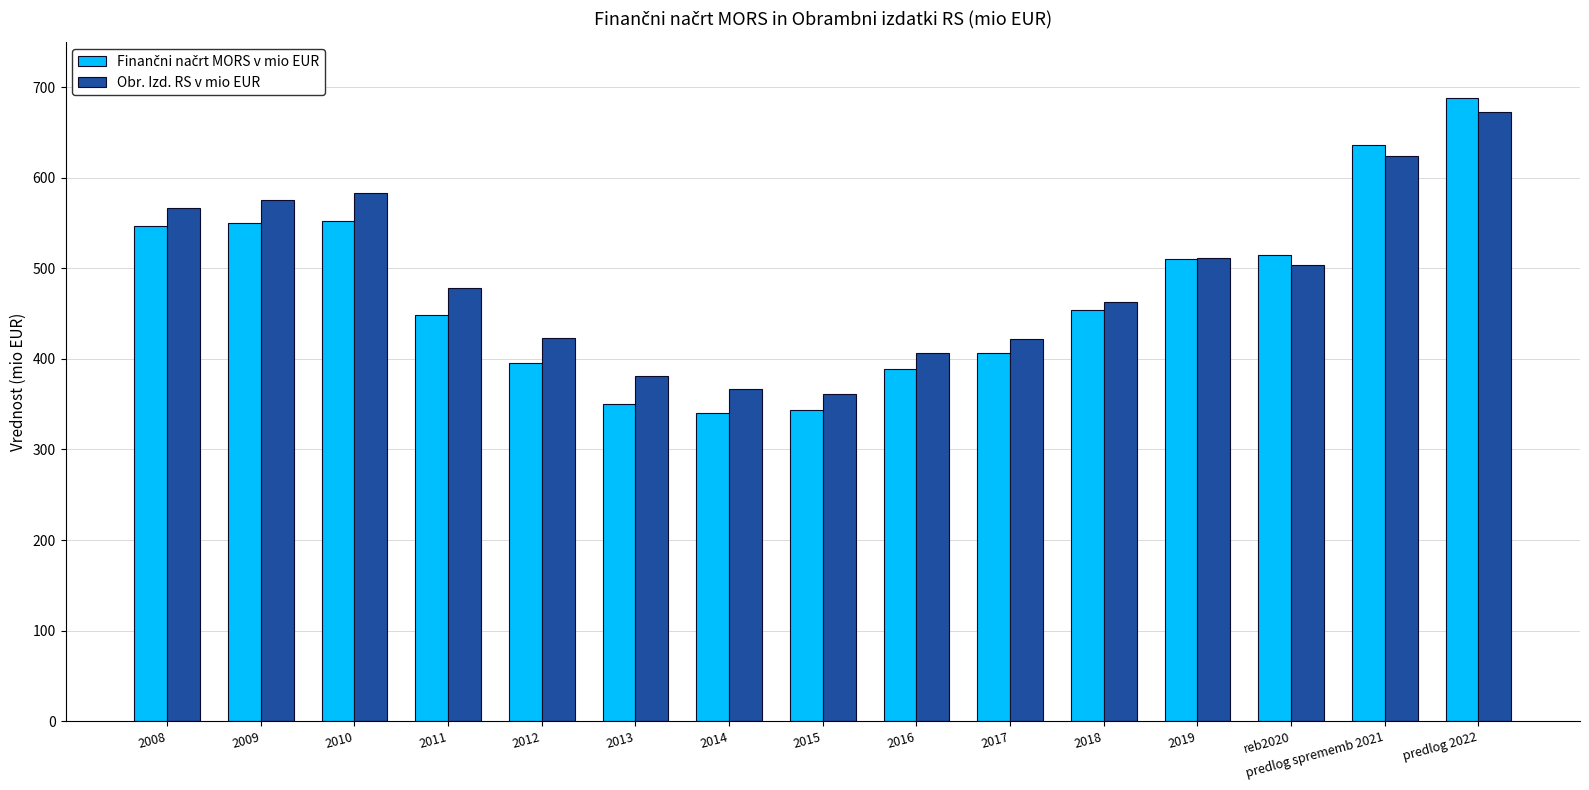

What is the difference between the second highest and minimum values in the Obr. Izd. RS v mio EUR series?

262.3